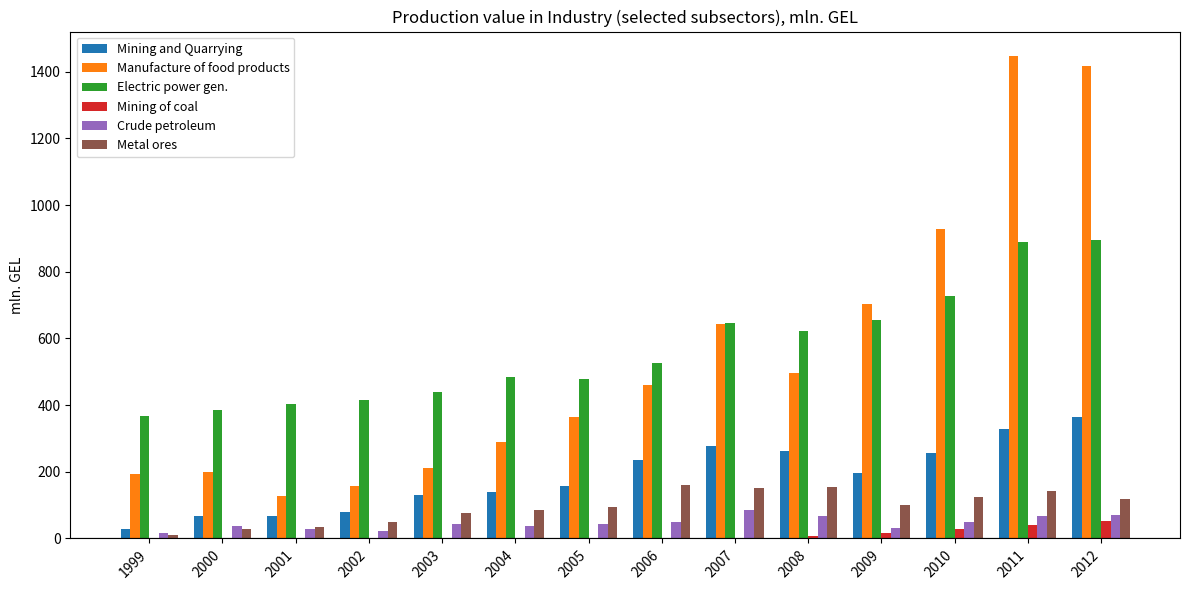

What is the sum of all Mining and Quarrying values?

2590.5